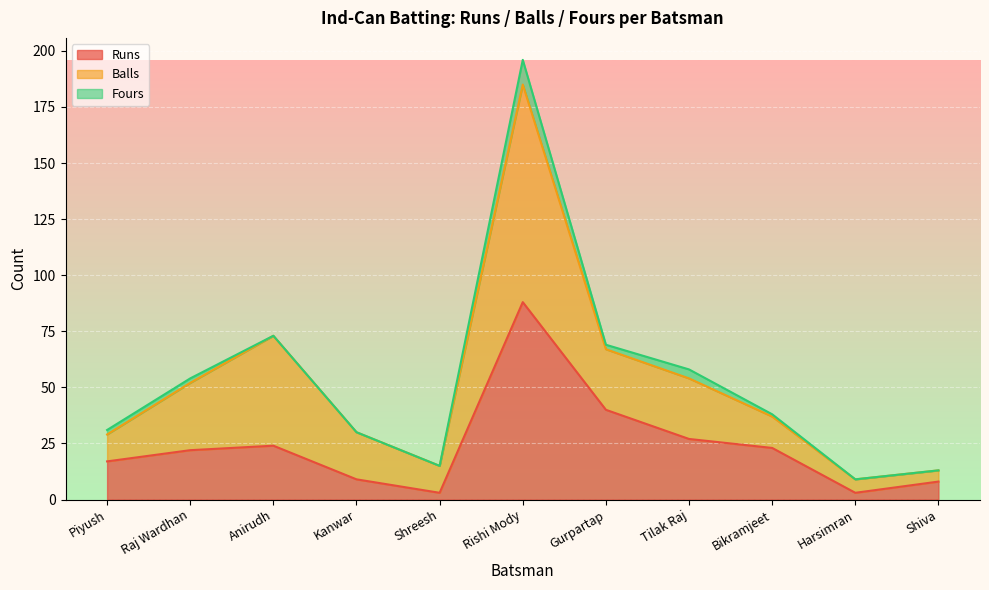

At which category is the sum across all series the highest?

Rishi Mody